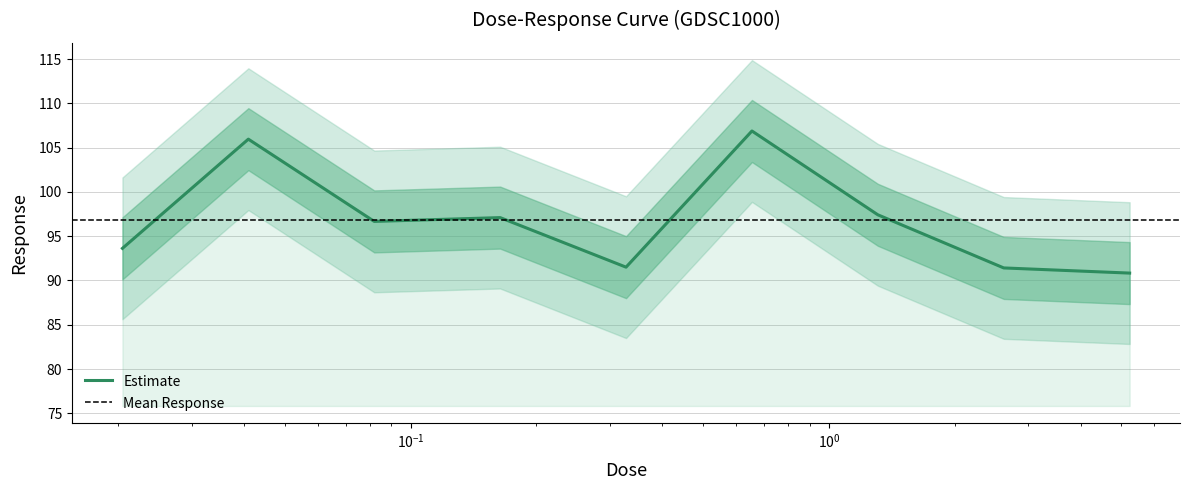

Reading left to right, what are all the values shown in this chart?

0.0204687=93.6	0.0409375=106.0	0.081875=96.7	0.16375=97.1	0.3275=91.5	0.655=106.9	1.31=97.4	2.62=91.4	5.24=90.8